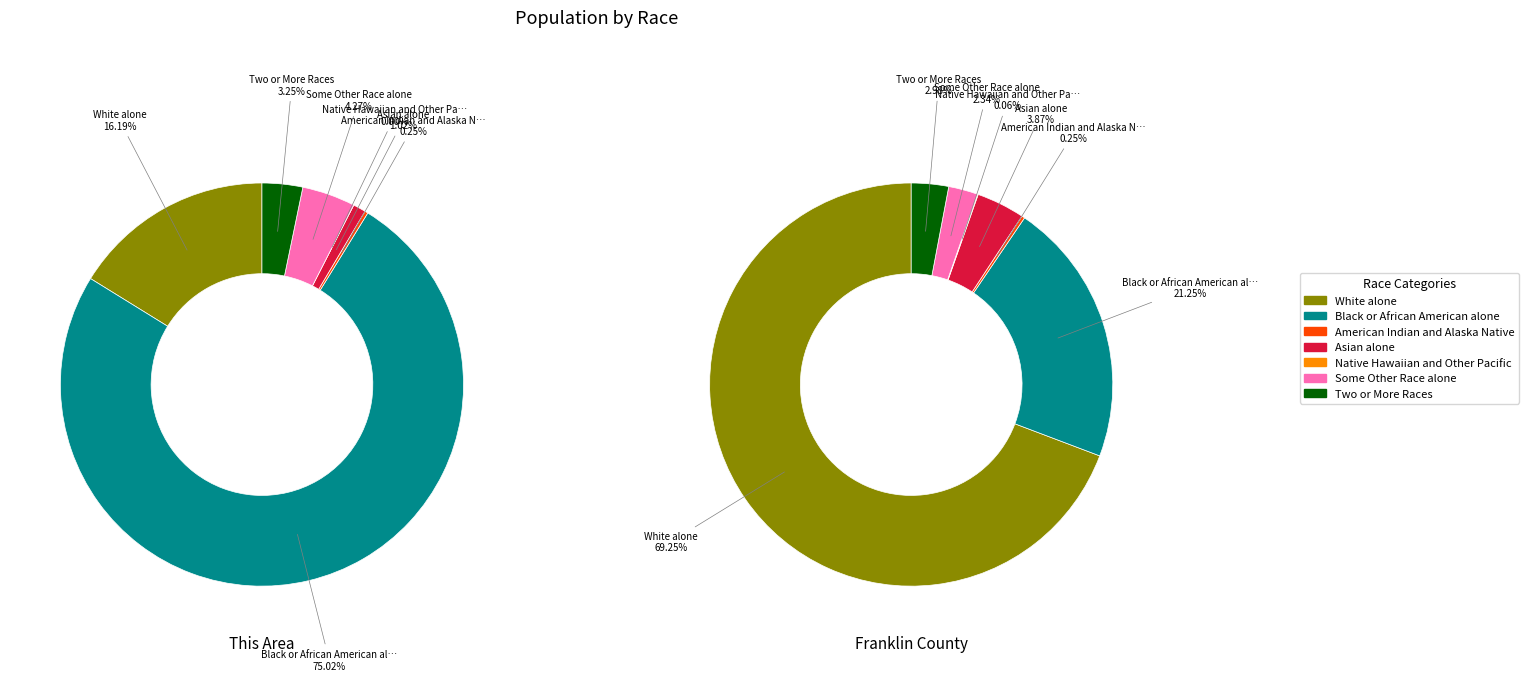

How many segments does this pie chart have?

7